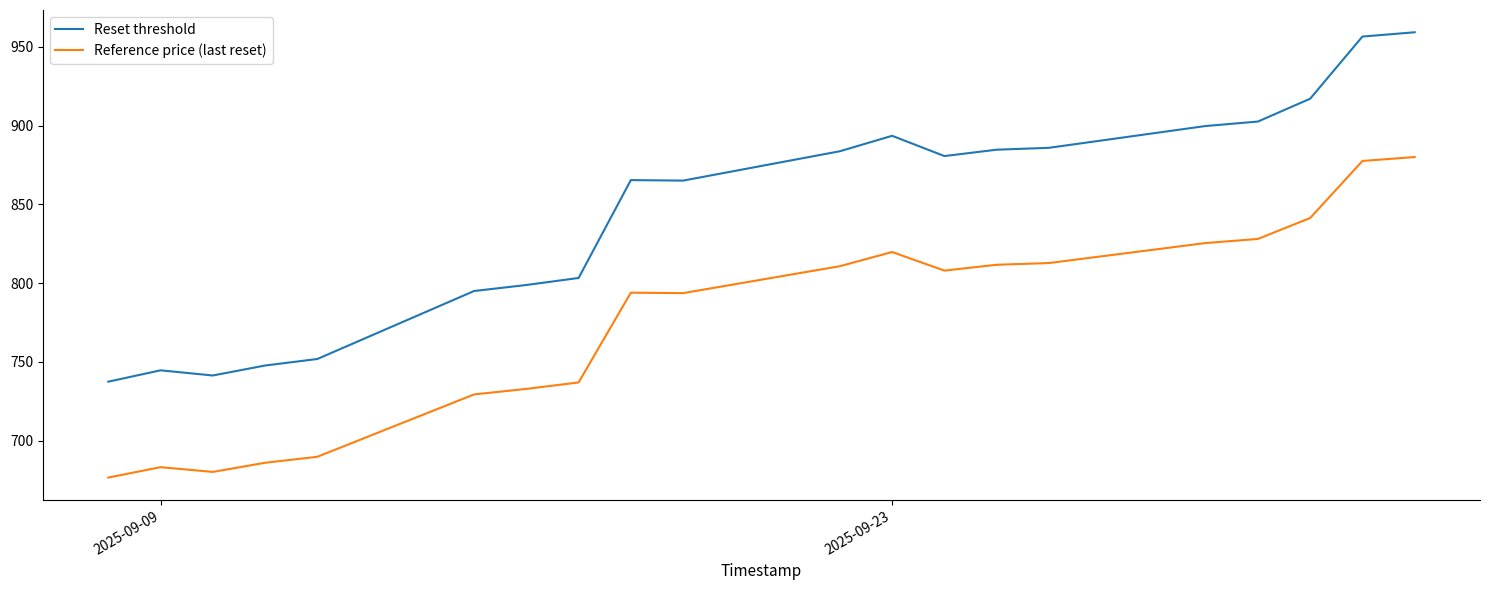

What is the approximate value of Reset threshold at 2025-09-09?

744.7